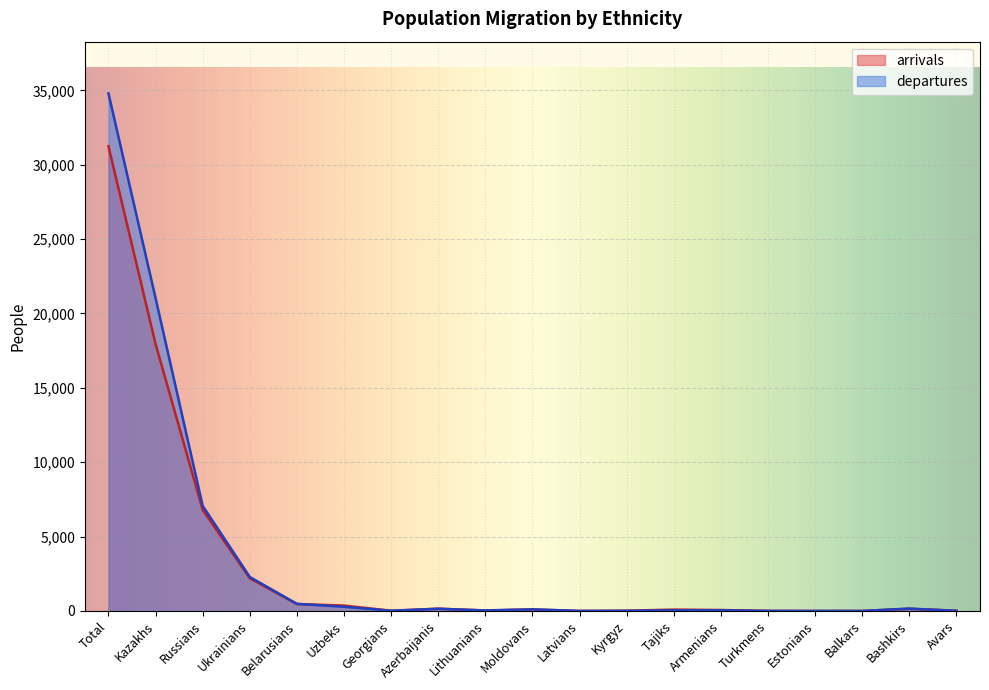

Which series has the largest range (max minus min)?

departures